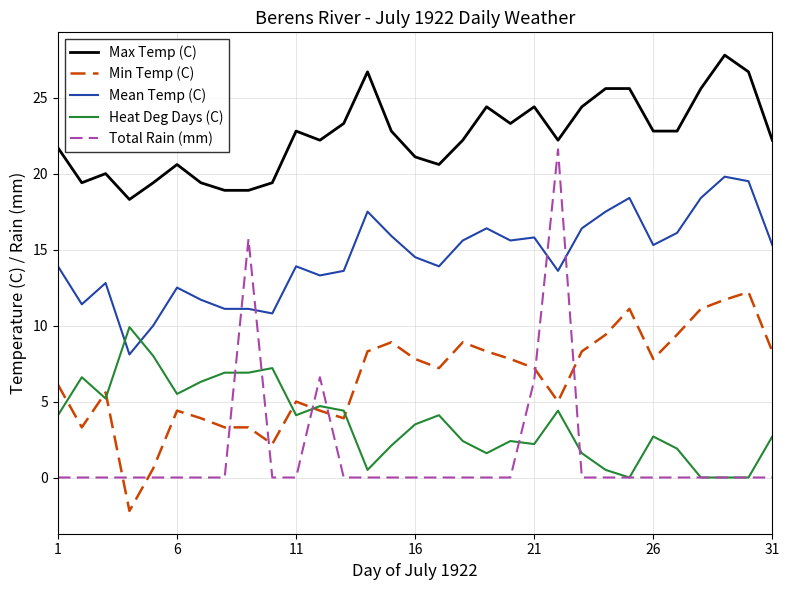

Does the chart display data point markers on the line(s)?

No